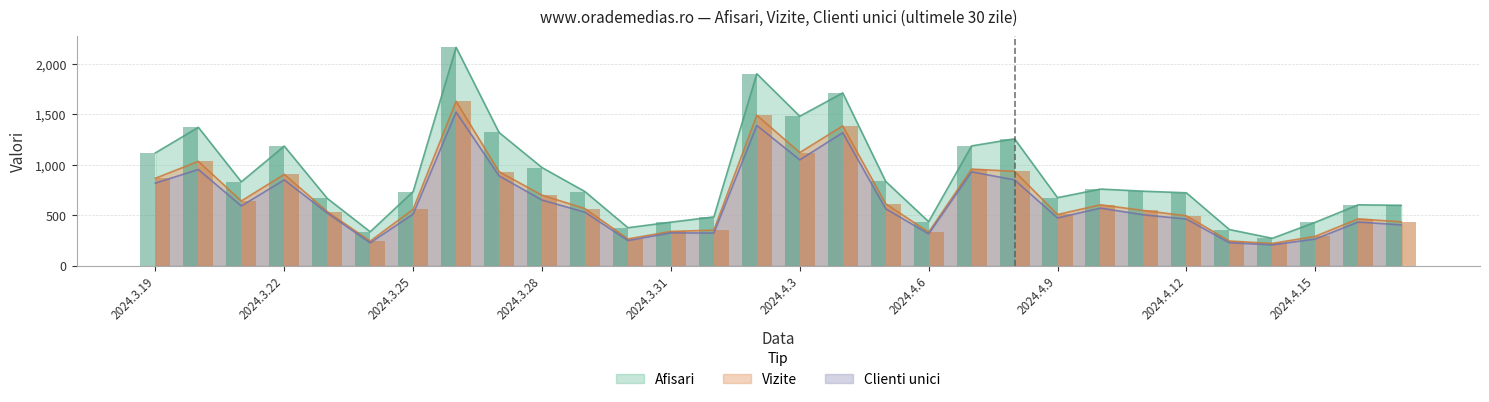

What is the average value of the Vizite series?

673